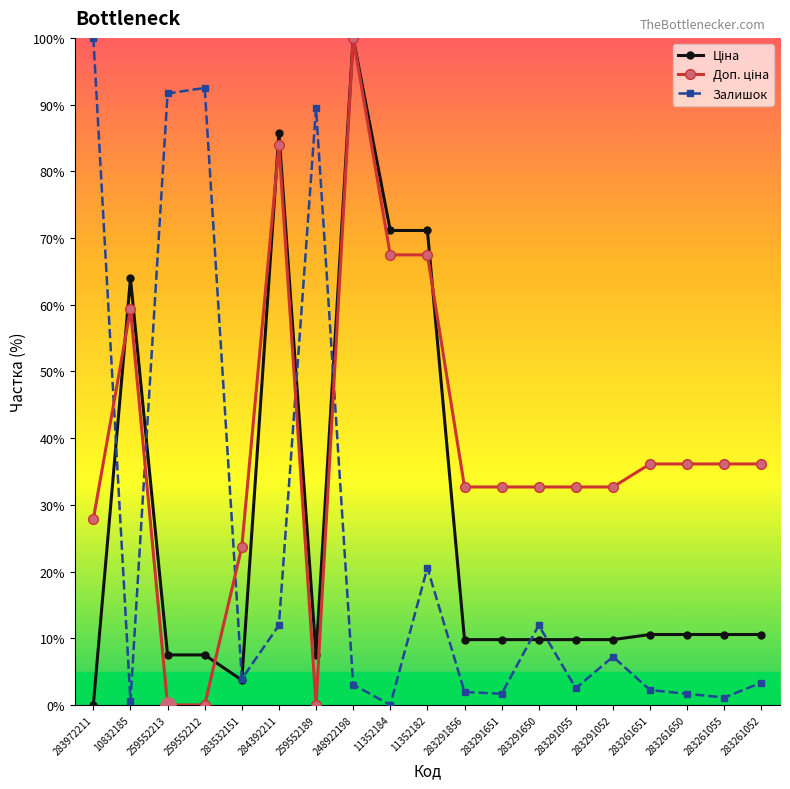

Where is Залишок nearest to the value 50?

11352182